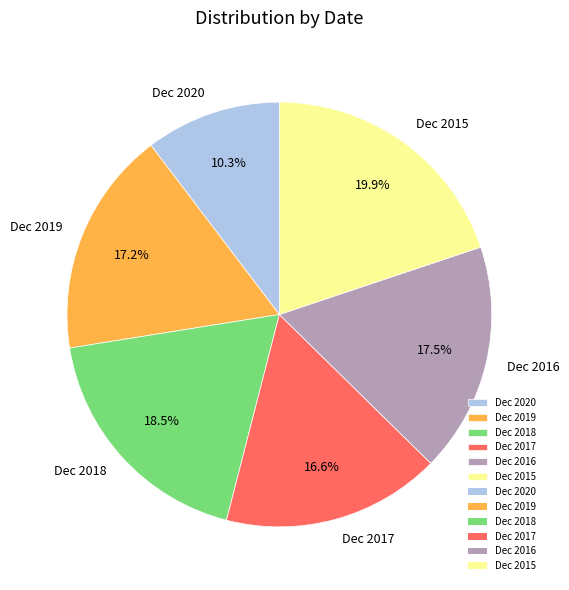

What percentage is the Dec 2015 slice, to the nearest percent?

20%